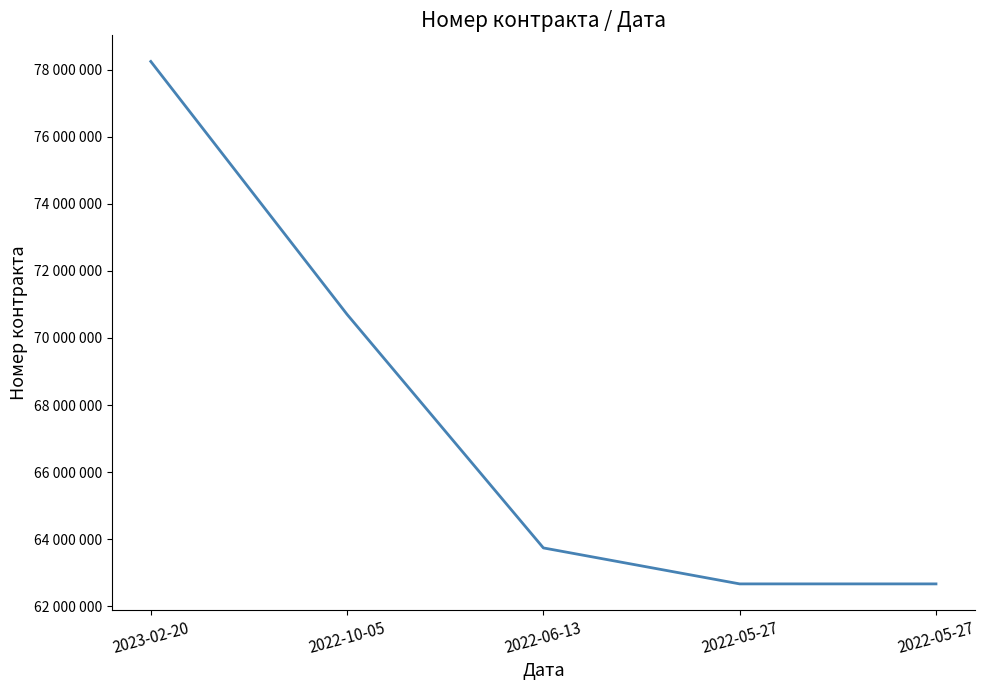

What is the label of the 2nd point from the left?

2022-10-05